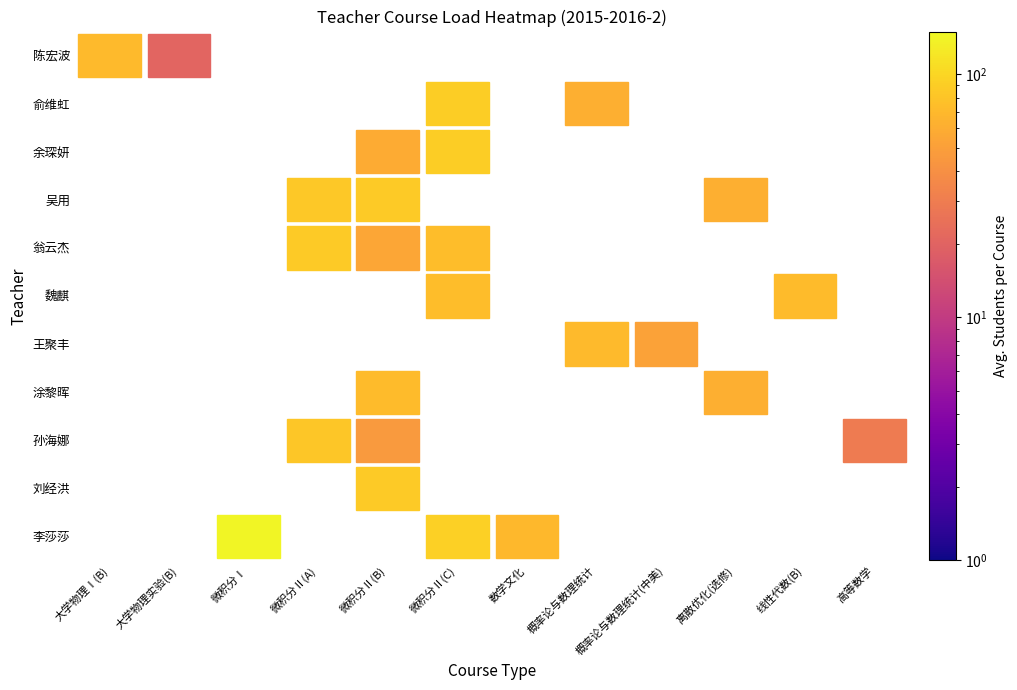

What is the greatest value displayed?

211.8